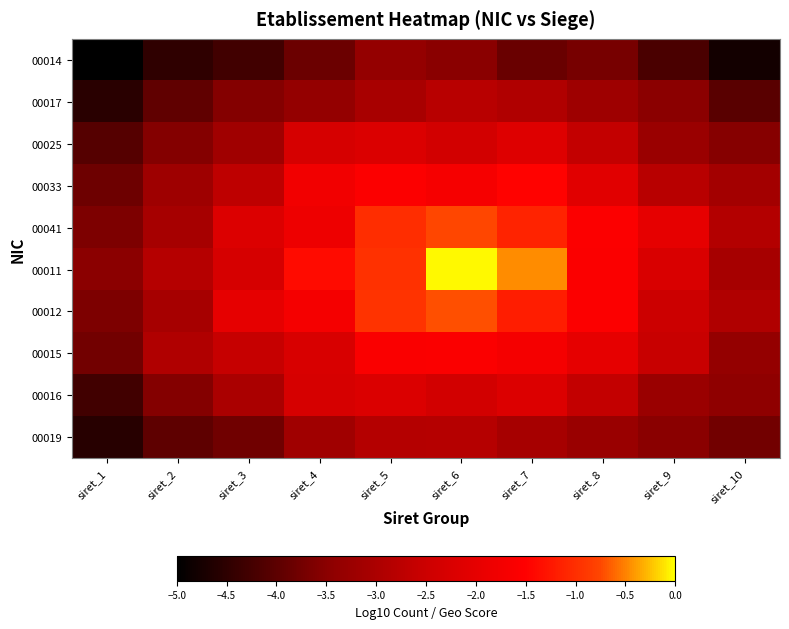

How many categories are shown in the chart?

10